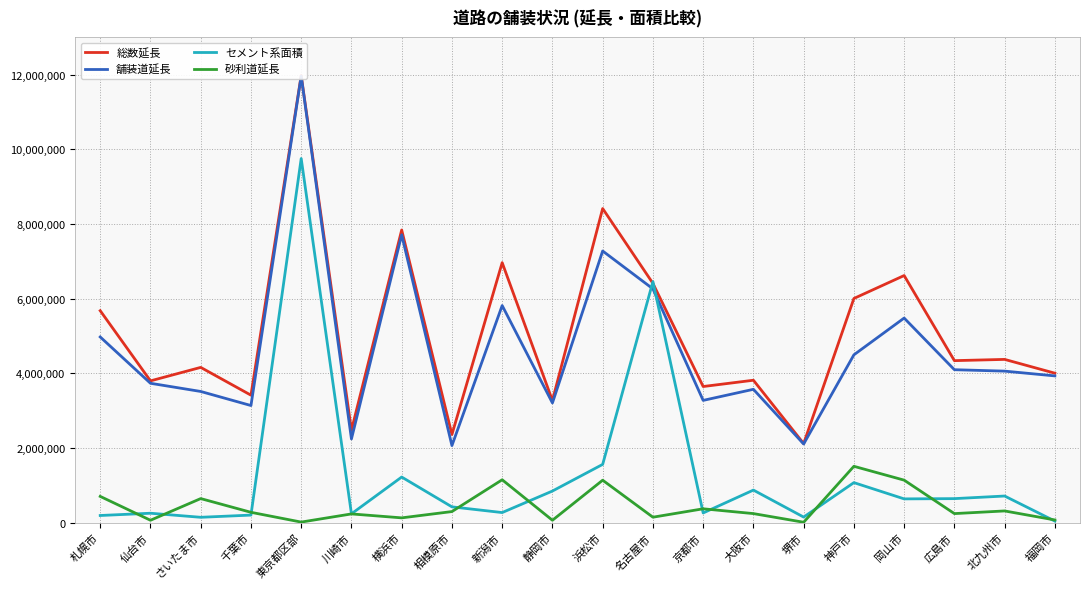

Reading left to right, transcribe all the data shown in this chart.

総数延長: 5677461	3797706	4158790	3414739	11976665	2476632	7839035	2361736	6964010	3270800	8413407	6408866	3646485	3814777	2117927	6004744	6618883	4339516	4372811	4003302
舗装道延長: 4973966	3733283	3513927	3137219	11961094	2242506	7710335	2064471	5815172	3206266	7276145	6262493	3274953	3571770	2106990	4495204	5480051	4096732	4058776	3930972
セメント系面積: 191881	252610	143837	202778	9752739	236950	1221845	423477	270718	847057	1560765	6456486	260151	872636	149535	1072510	636978	643650	713599	41732
砂利道延長: 703496	64422	644863	277520	15571	234126	128700	297265	1148838	64534	1137262	146373	371532	243007	10937	1509540	1138832	242784	314035	72330